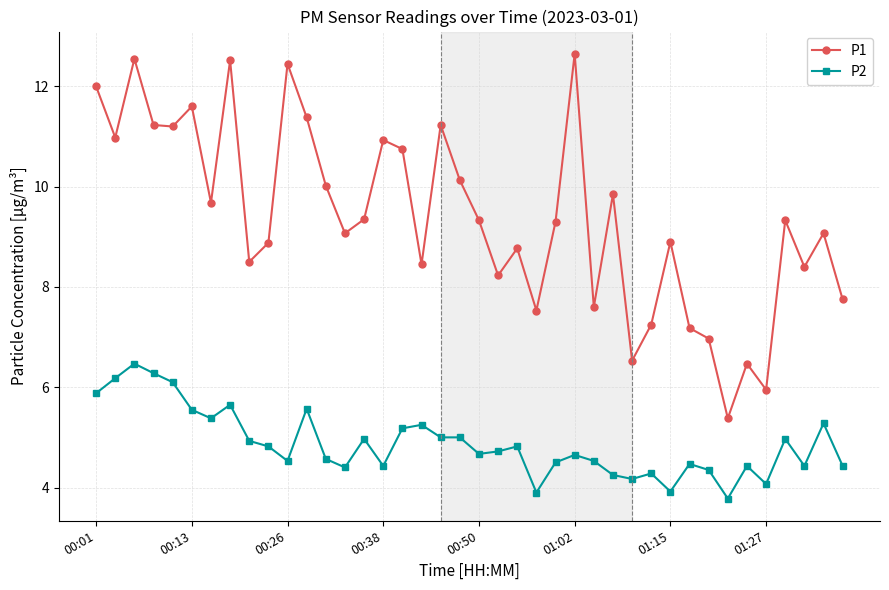

What is the difference between the maximum and minimum values in the P2 series?

2.7